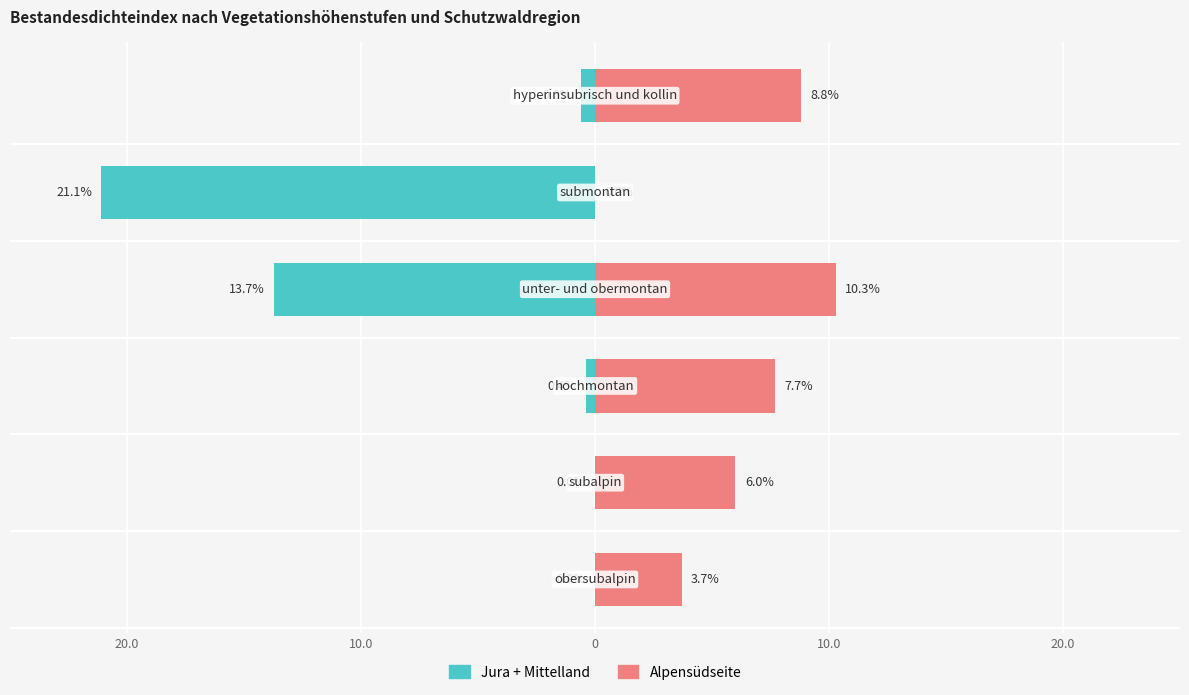

What is the difference between the highest and lowest values at 20.0?

3.7